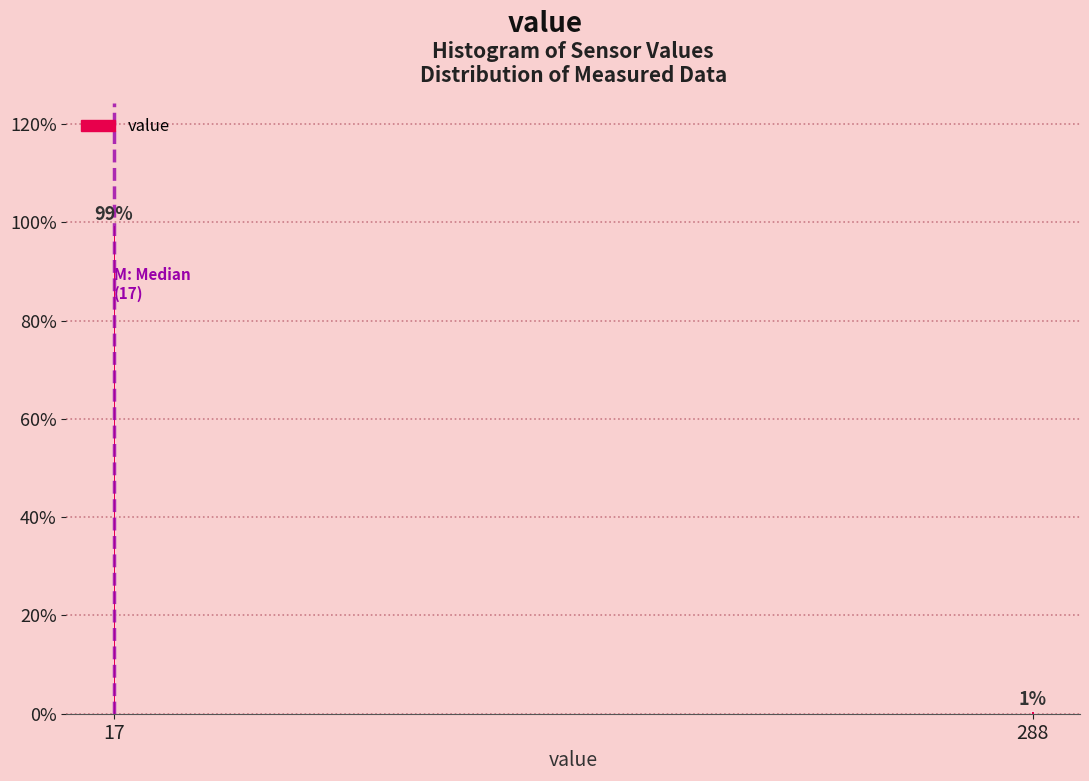

Between 288 and 17, which is larger?

17